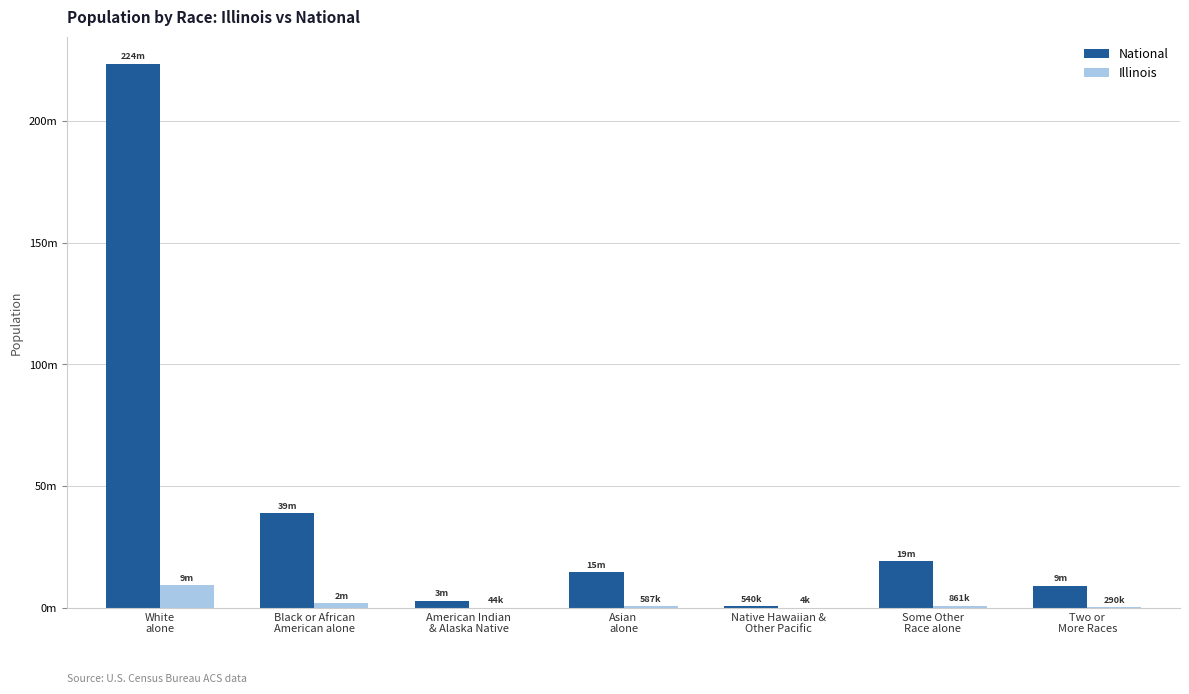

The value of Illinois at Black or African
American alone is 896032. True or false?

False